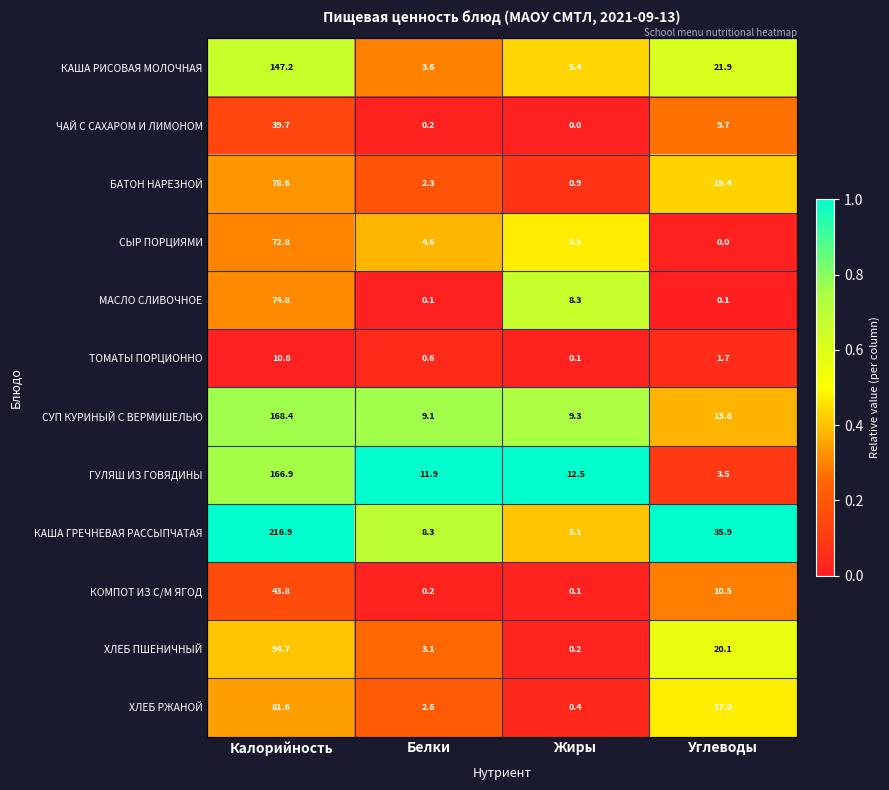

Where is ЧАЙ С САХАРОМ И ЛИМОНОМ nearest to the value 19?

Углеводы